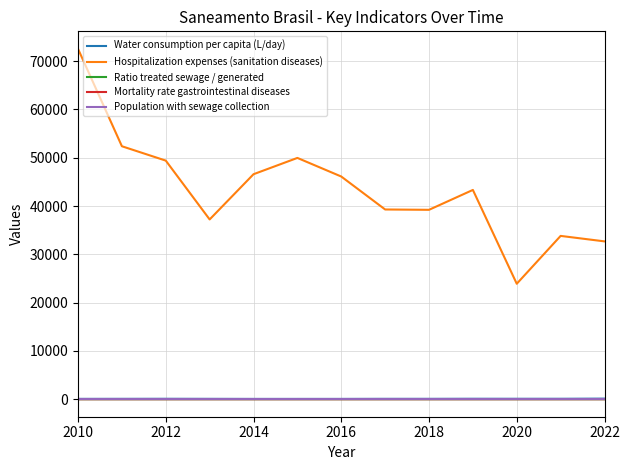

What is the greatest value displayed?

72543.4